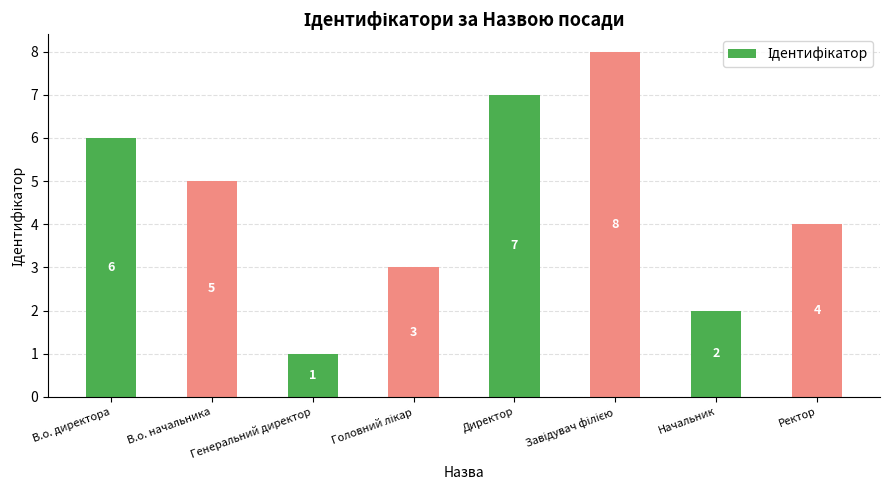

Approximately how many times larger is the value at В.о. директора compared to Генеральний директор?

6.0